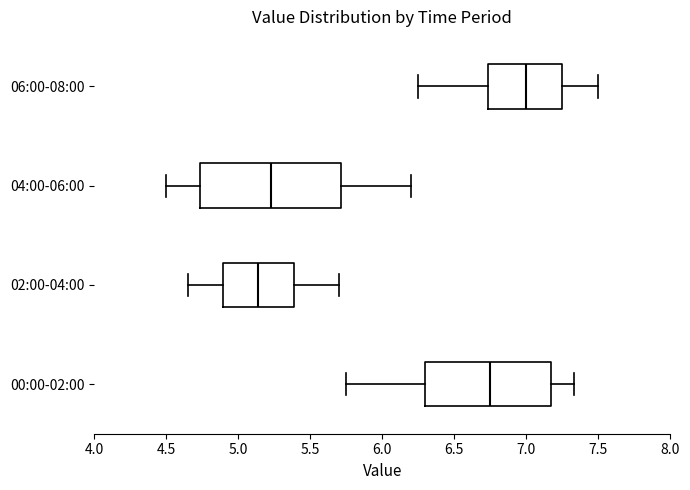

Reading bottom to top, transcribe this box plot: for each box, give where its median line is, the range the box spans, and where its two whiskers end, as read against the x-axis. The values are not printed on the chart, so give them approximately, as read against the axis.

00:00-02:00: median 6.75, box 6.30 to 7.20, whiskers 5.75 to 7.35
02:00-04:00: median 5.15, box 4.90 to 5.40, whiskers 4.65 to 5.70
04:00-06:00: median 5.25, box 4.75 to 5.70, whiskers 4.50 to 6.20
06:00-08:00: median 7.00, box 6.75 to 7.25, whiskers 6.25 to 7.50